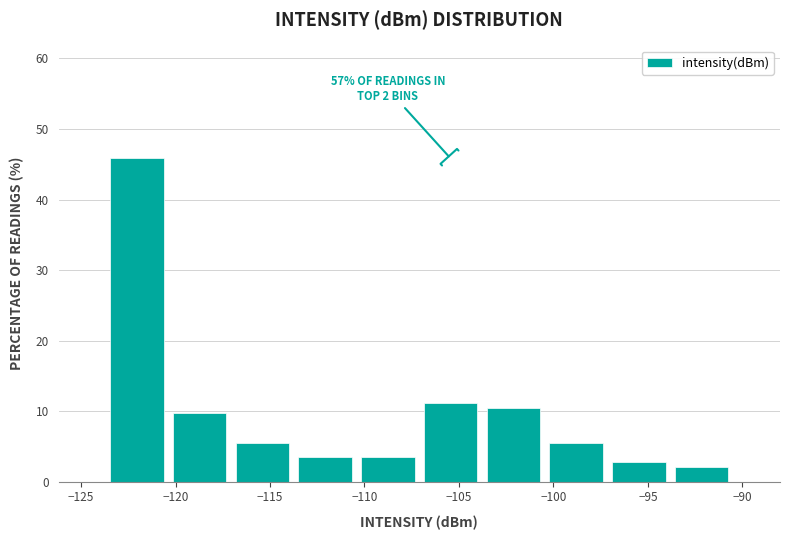

Over which range of the x-axis is the bar tallest?

-123.5 to -120.5